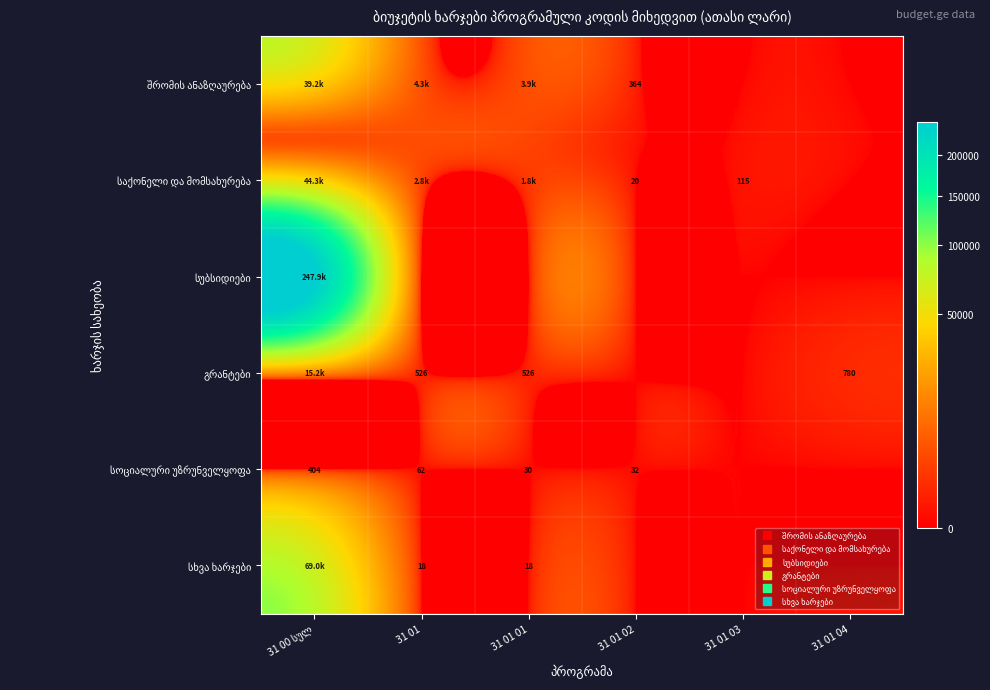

The შრომის ანაზღაურება series shows 39164.7 at 31 00 სულ. True or false?

True